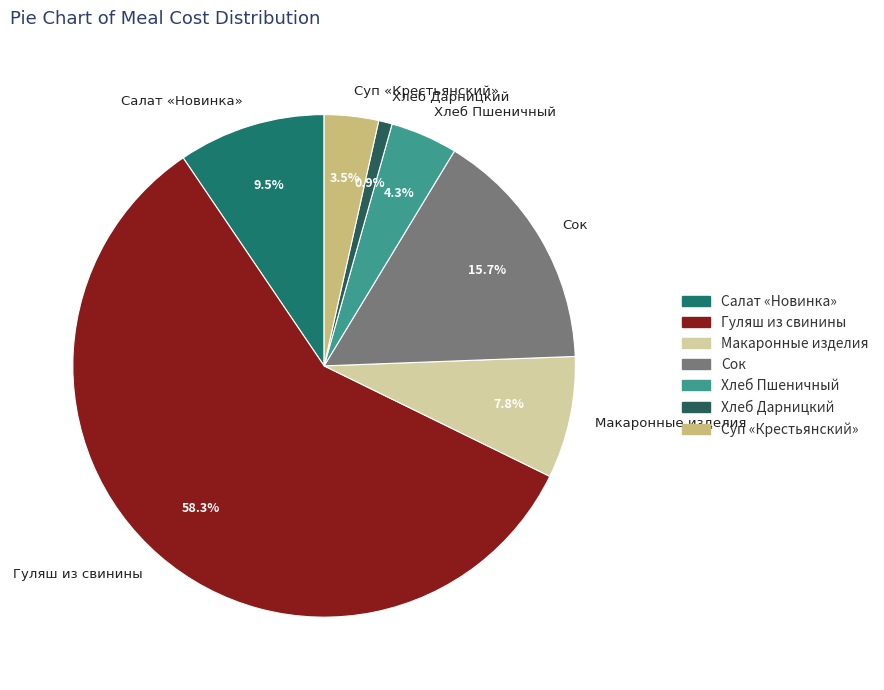

Between Сок and Хлеб Дарницкий, which is larger?

Сок